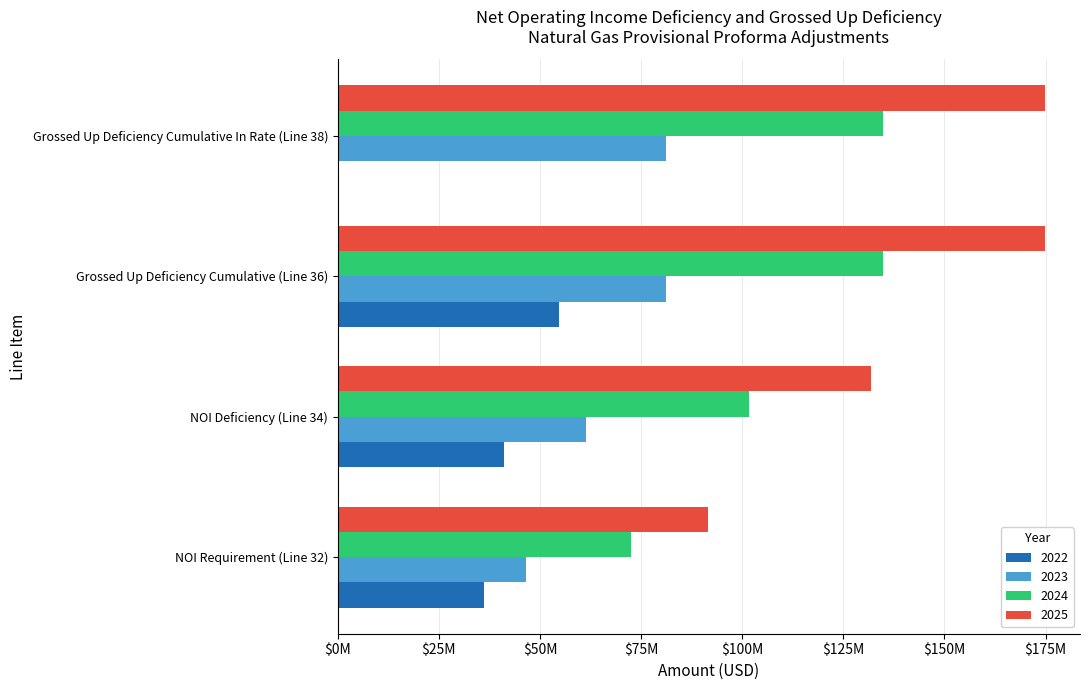

What are all the series names shown in the legend?

2022, 2023, 2024, 2025